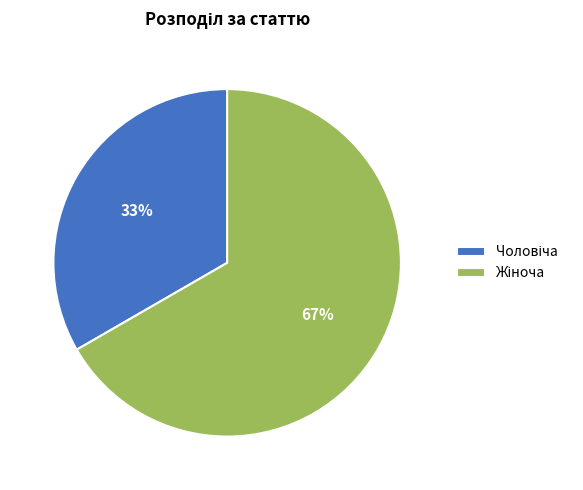

How many segments does this pie chart have?

2